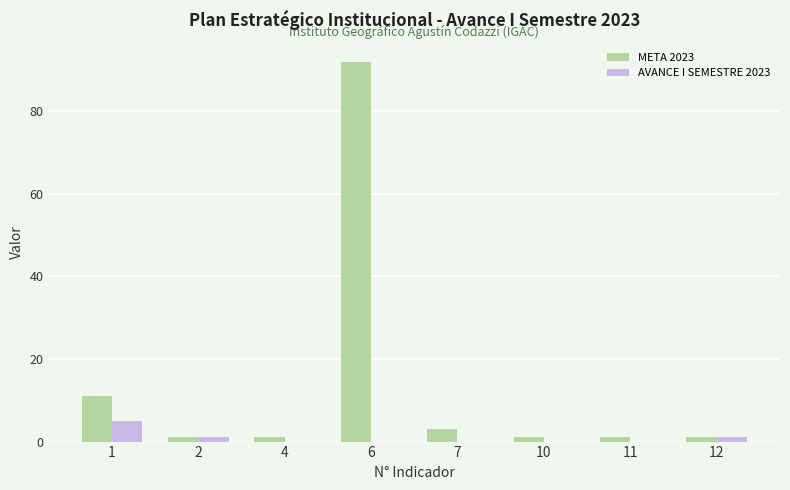

At which category is the sum across all series the highest?

6